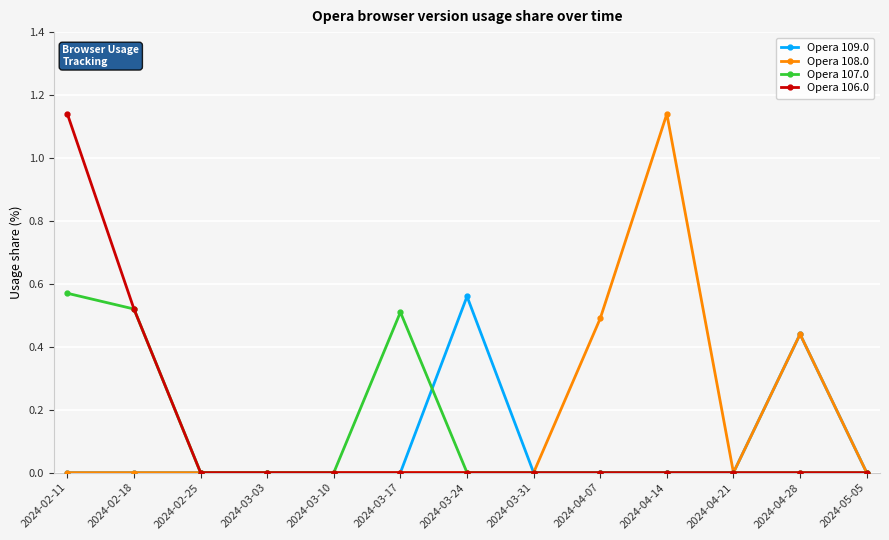

Count the number of categories in the chart.

13